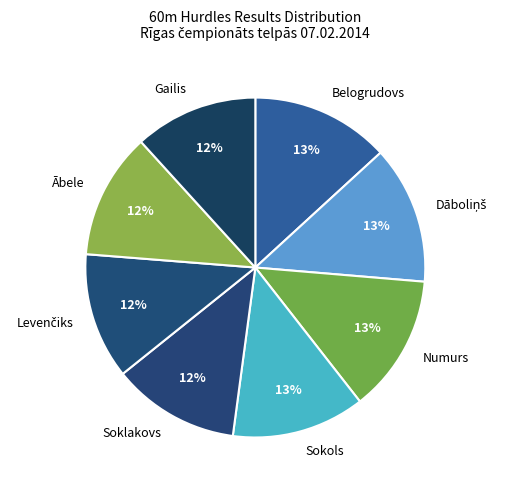

To the nearest percent, what is the difference between the largest and smallest slice percentages?

1%